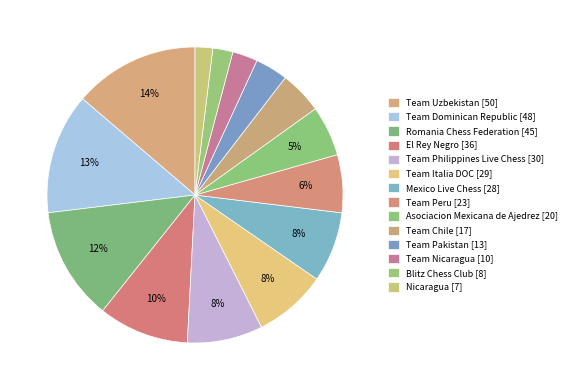

Does any single category account for the majority?

No